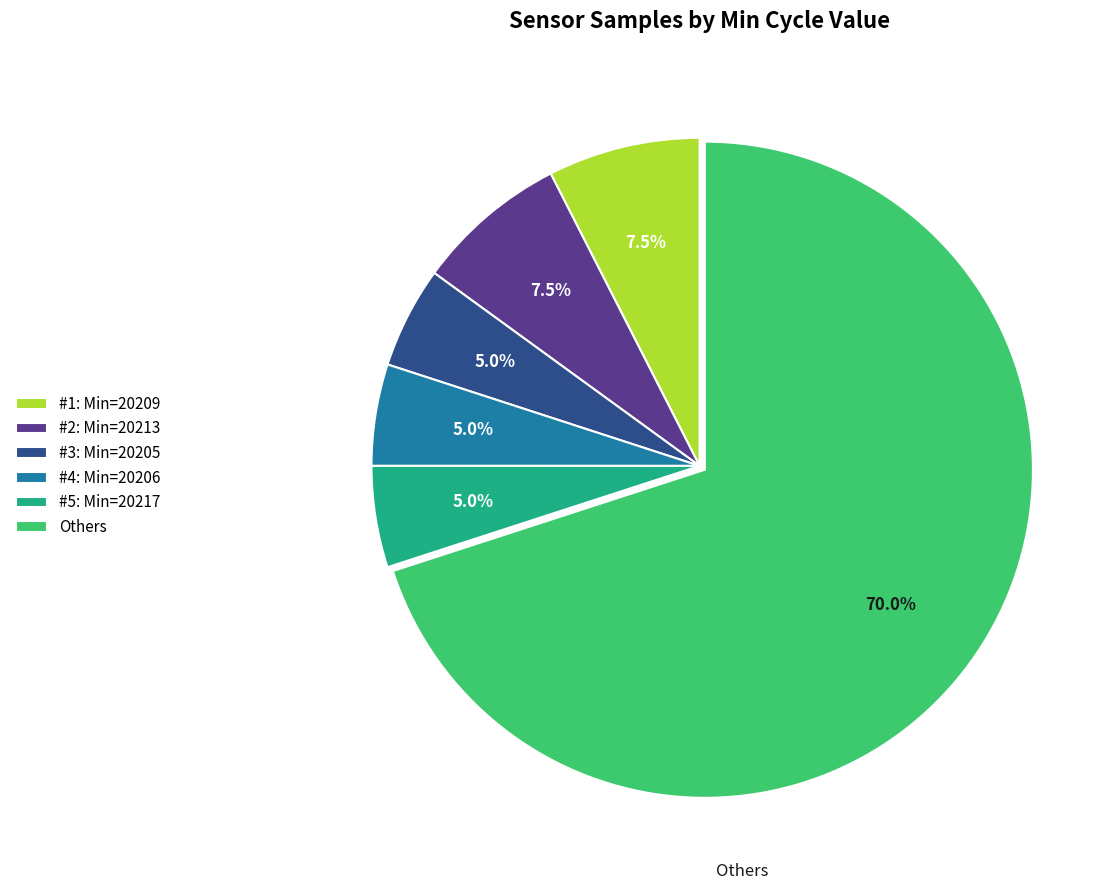

Between #5: Min=20217 and #1: Min=20209, which is larger?

#1: Min=20209